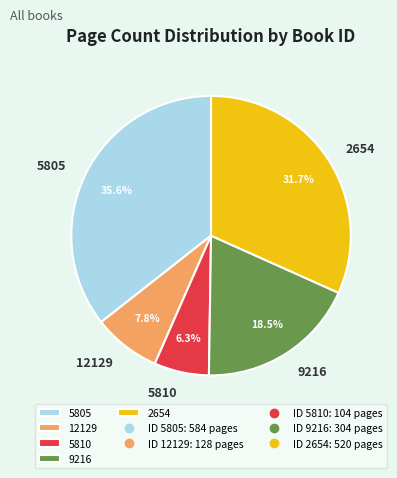

How many segments does this pie chart have?

5